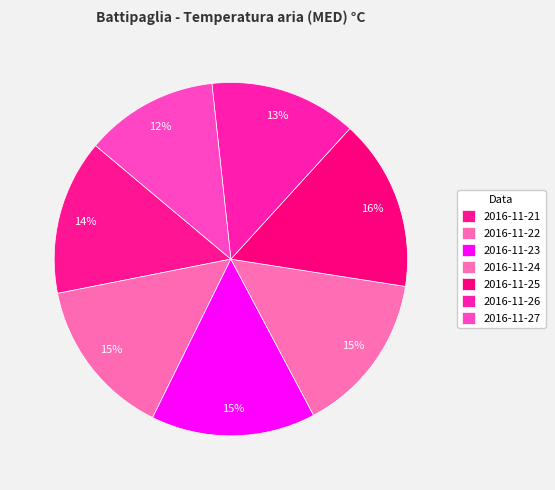

Is it true that 2016-11-21 is 5% of the pie?

False